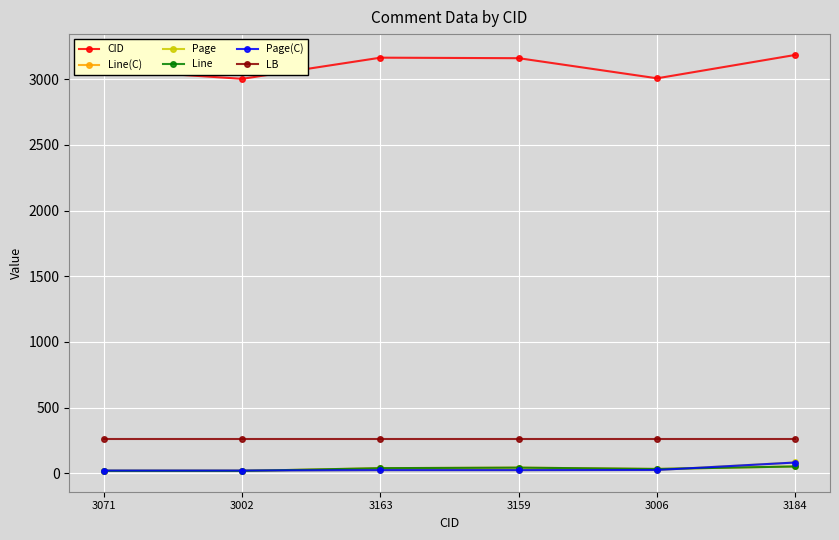

At which category is the sum across all series the highest?

3184